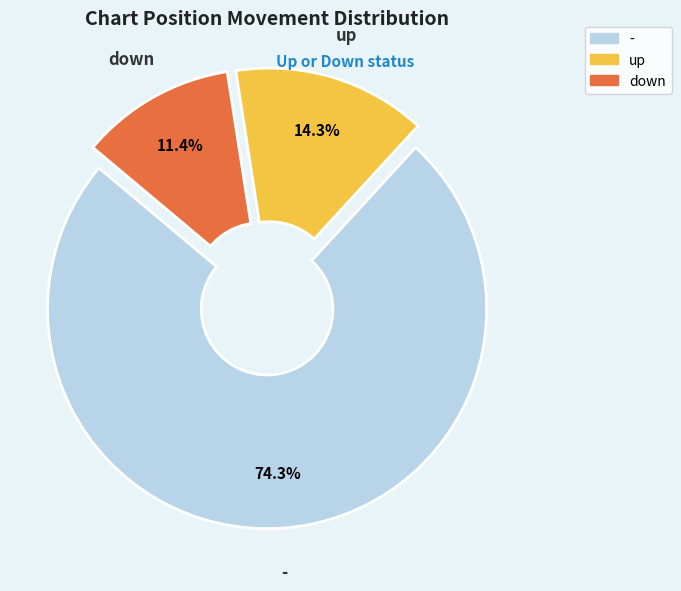

Count the number of slices in the pie.

3